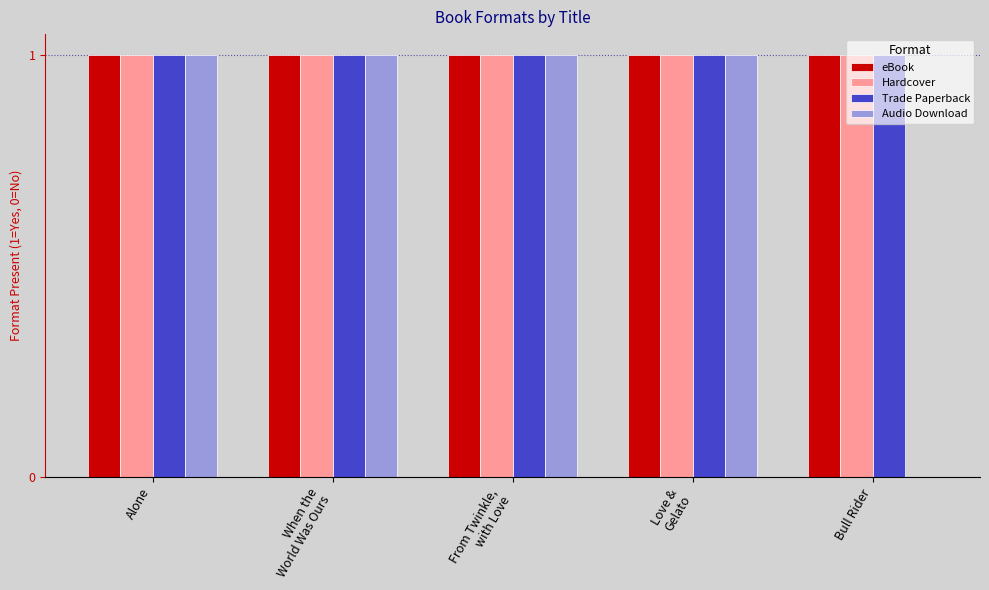

Which series changed the most between Alone and Bull Rider?

Audio Download